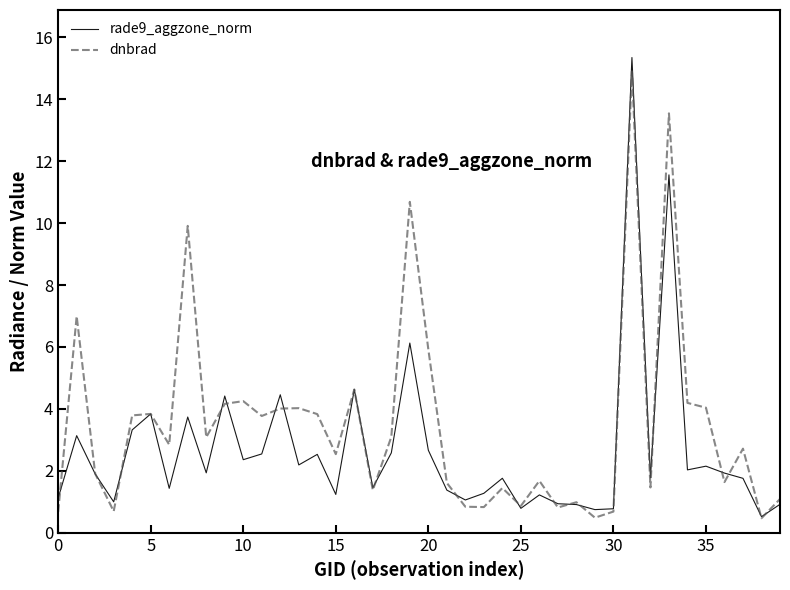

What is the lowest value of the dnbrad series?

0.5